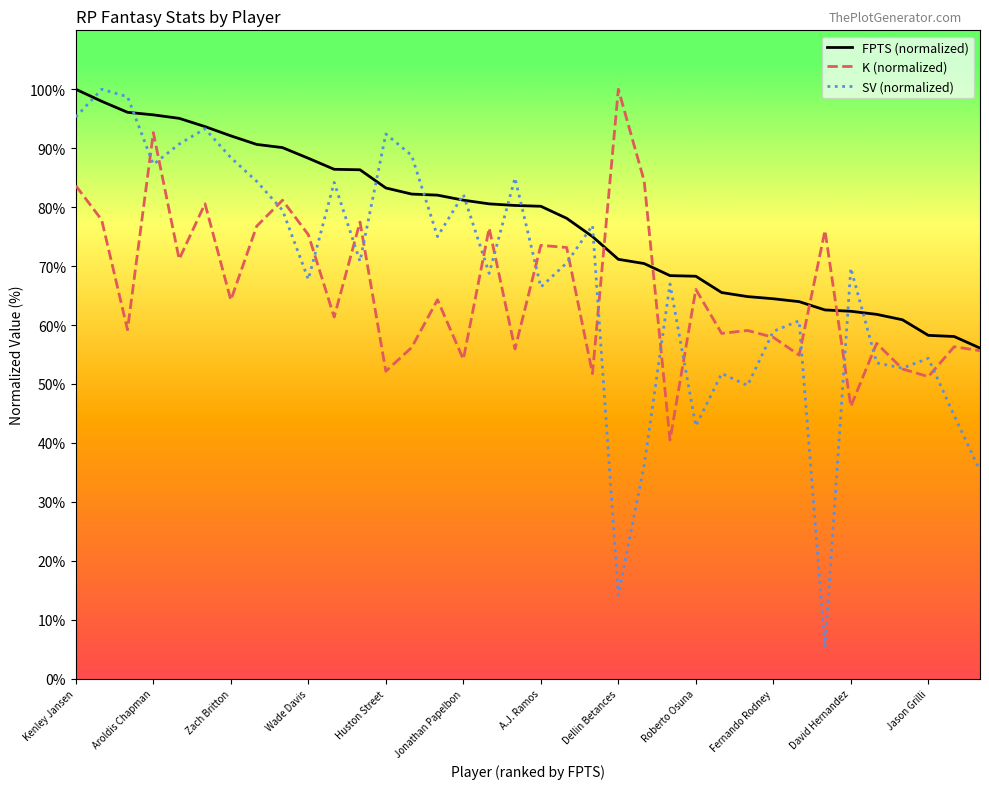

After their last crossing, which series has the higher values: K (normalized) or SV (normalized)?

K (normalized)